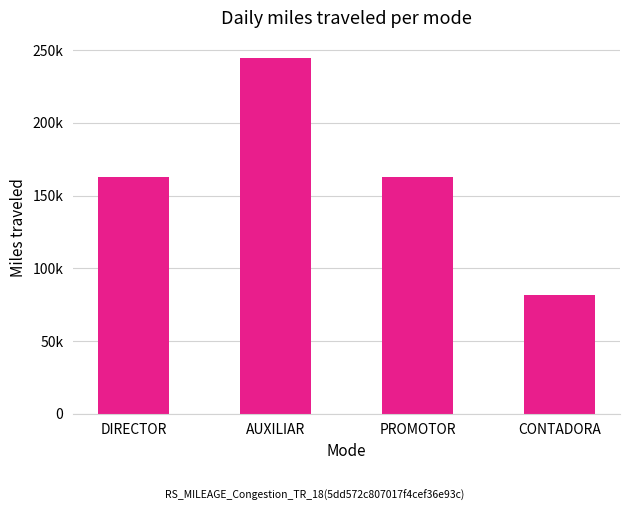

Rank the categories by value from highest to lowest.

AUXILIAR, PROMOTOR, DIRECTOR, CONTADORA